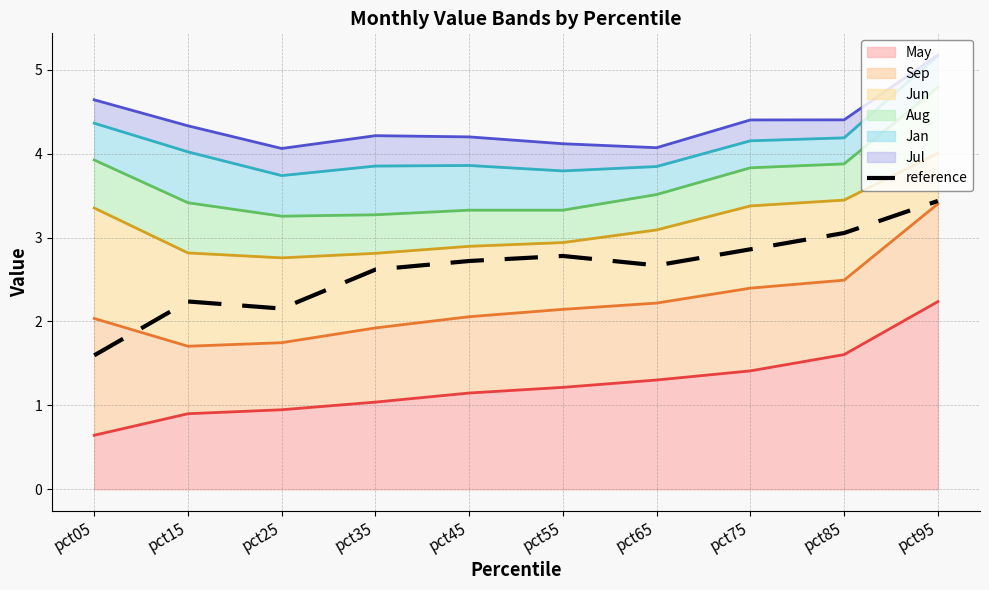

Where does the data first go above 2?

pct15